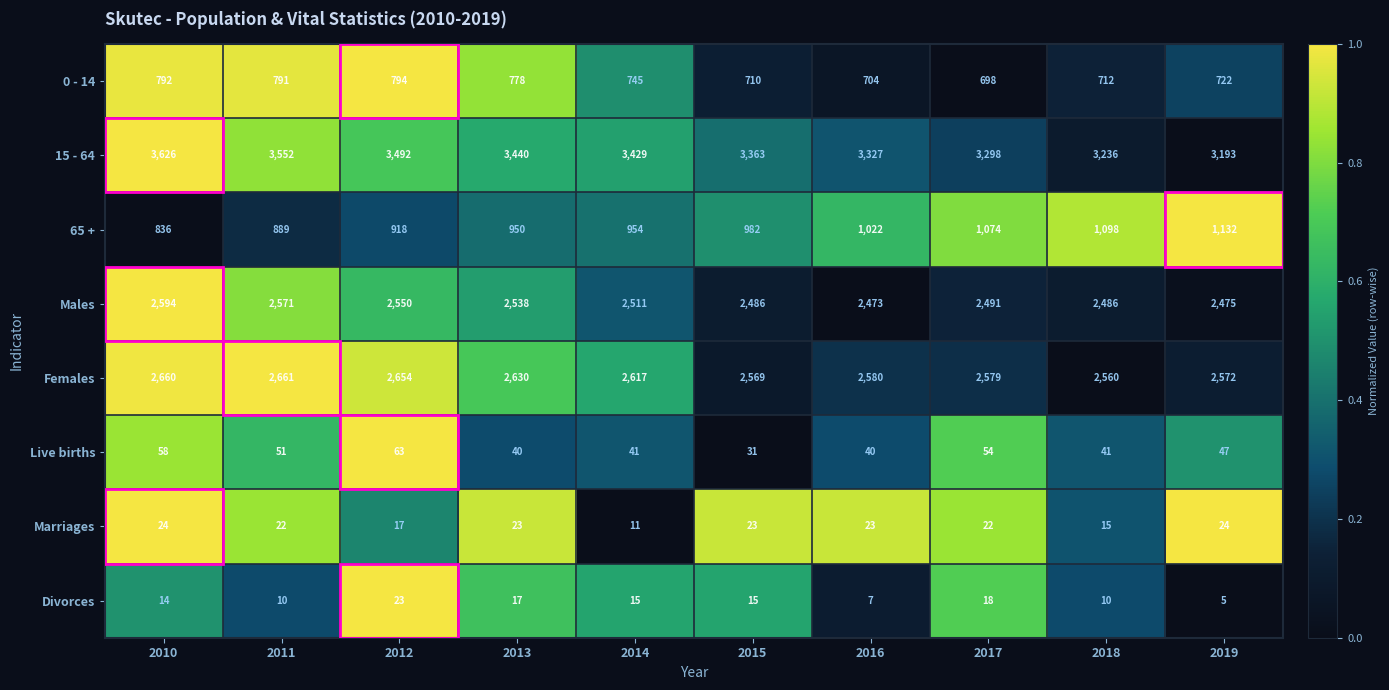

List the series in order of their peak value, lowest first.

Divorces, Marriages, Live births, 0 - 14, 65 +, Males, Females, 15 - 64